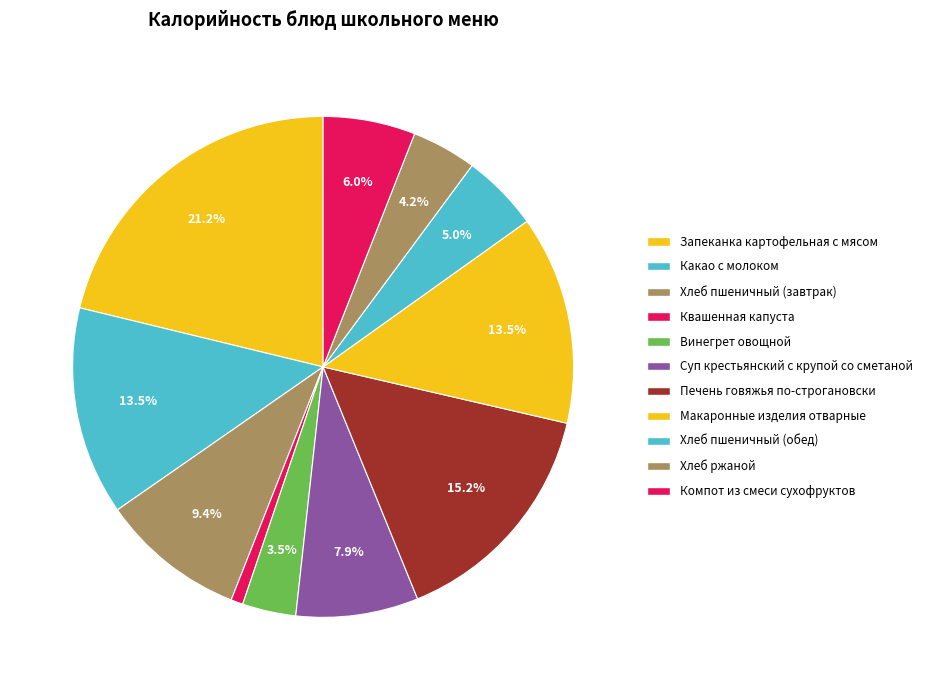

Is there a majority slice in this chart?

No